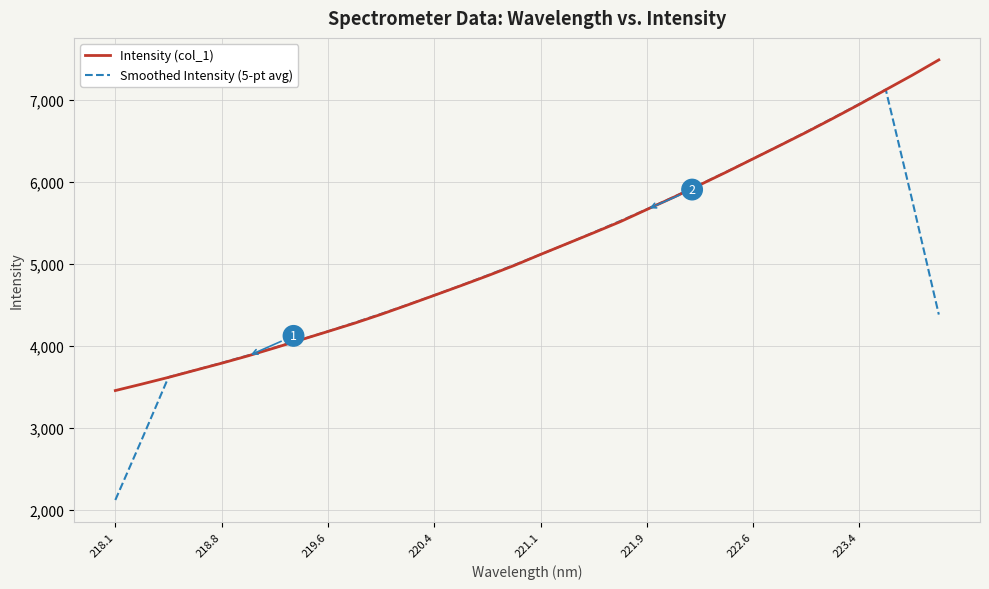

How many series are shown in this chart?

2